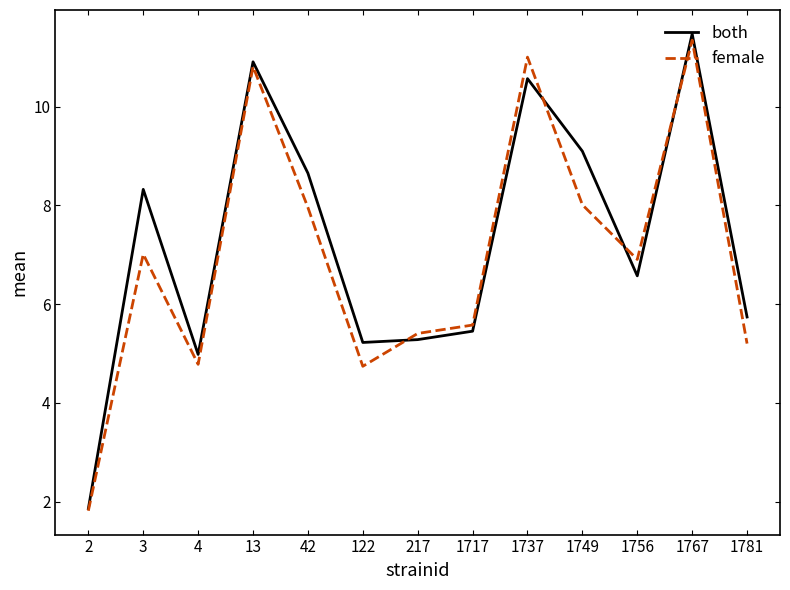

What is the total value across all series at 42?

16.6